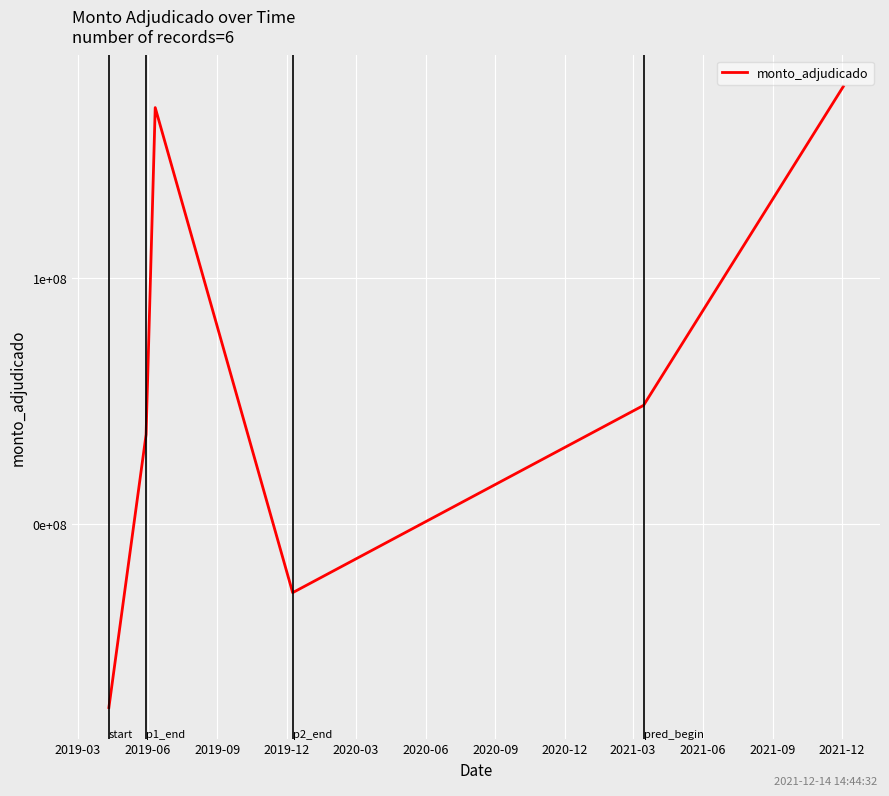

Does the chart have visible grid lines?

Yes